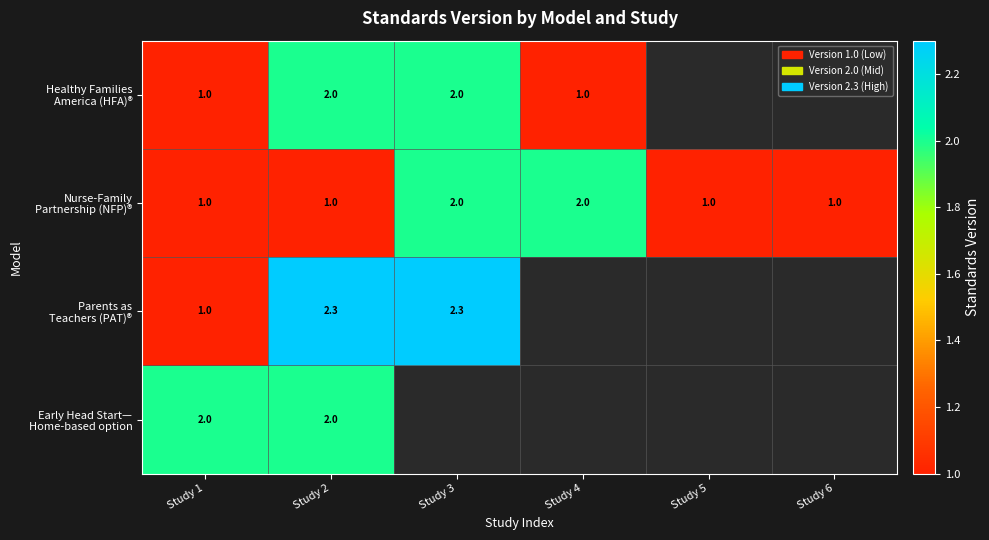

What is the total value across all series at Study 1?

5.0